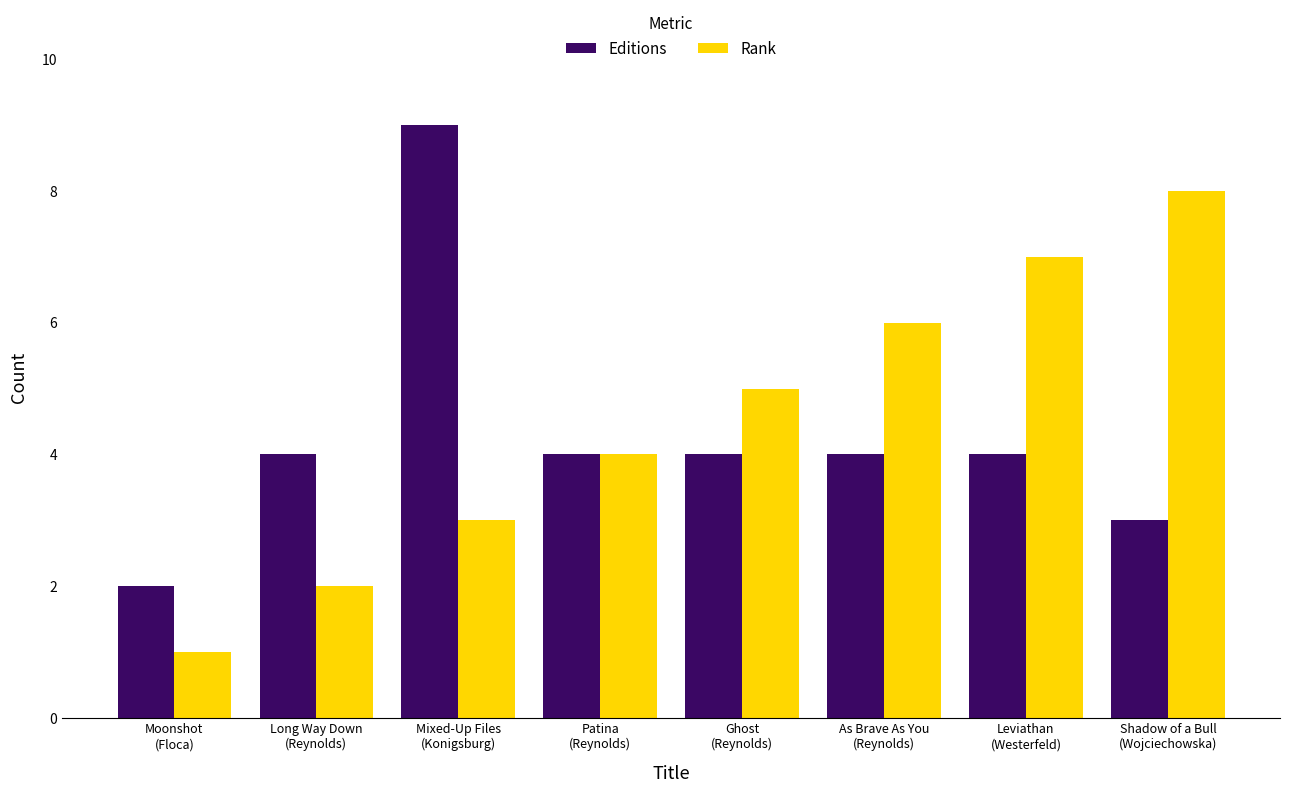

At which label does Editions reach its peak?

Mixed-Up Files
(Konigsburg)